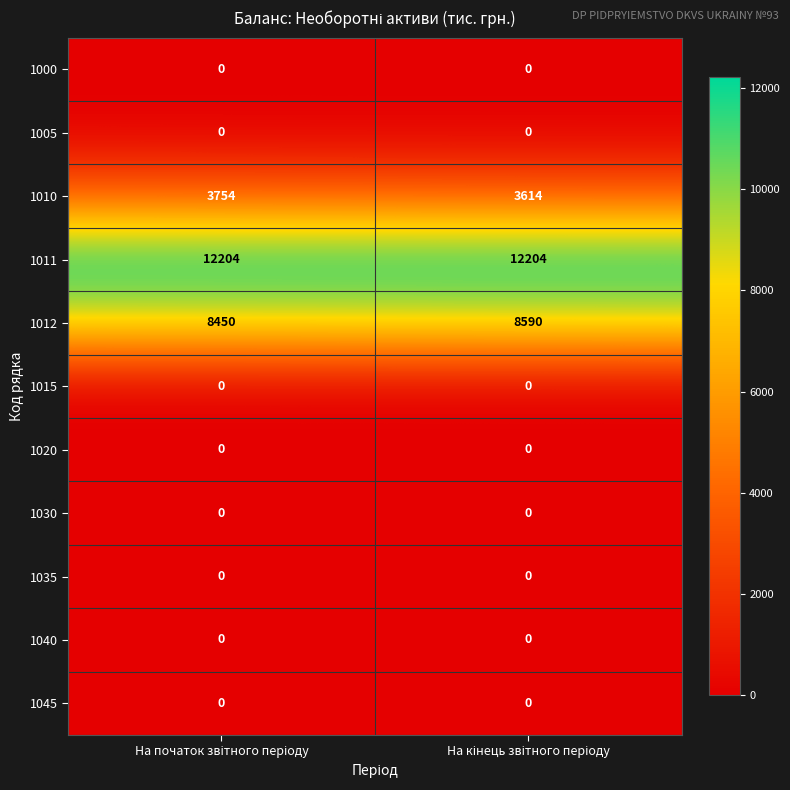

What is the sum of all 1010 values?

7368